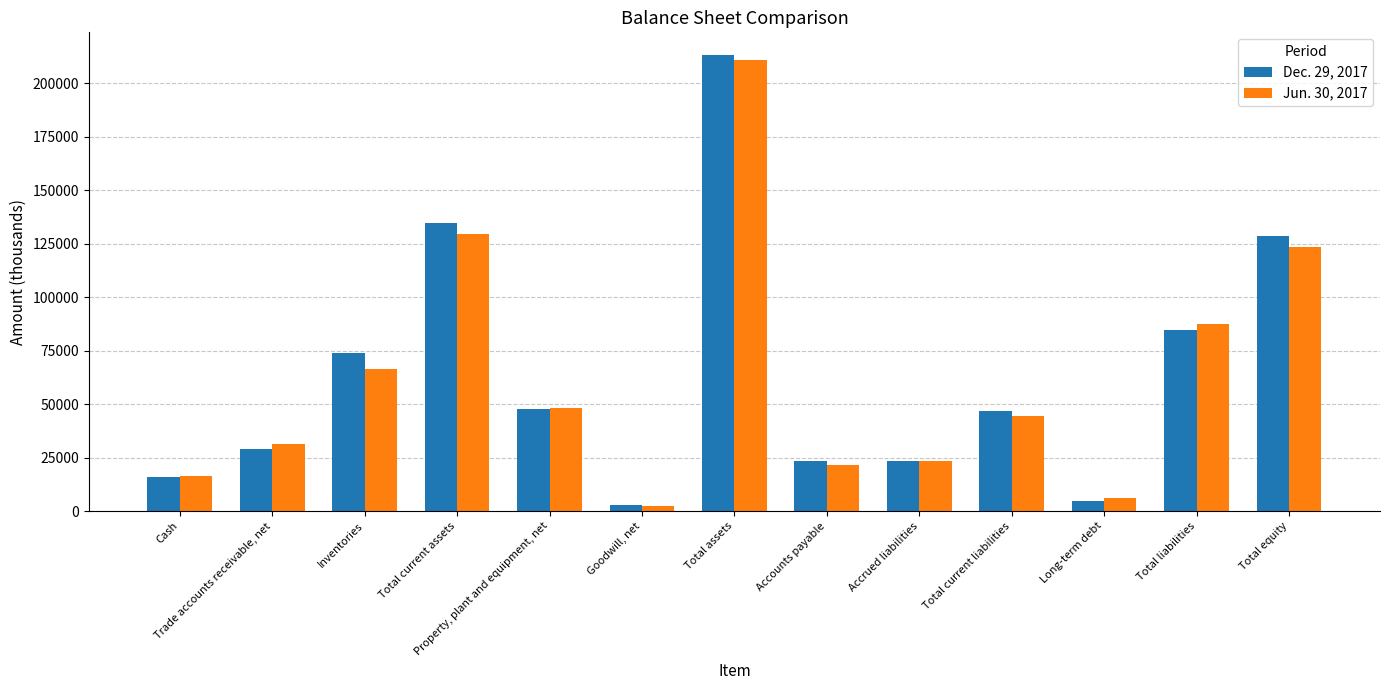

How many bars are there in each group?

2